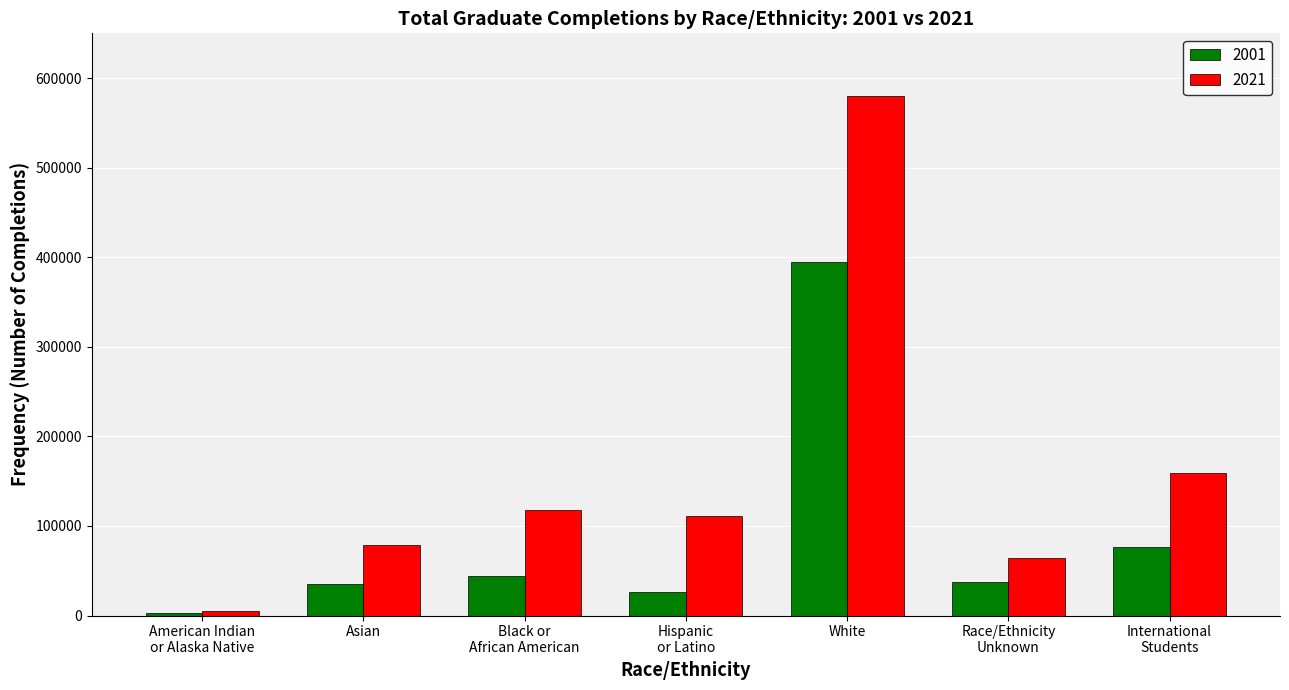

What is the sum of the 2021 values at Asian and American Indian
or Alaska Native?

83374